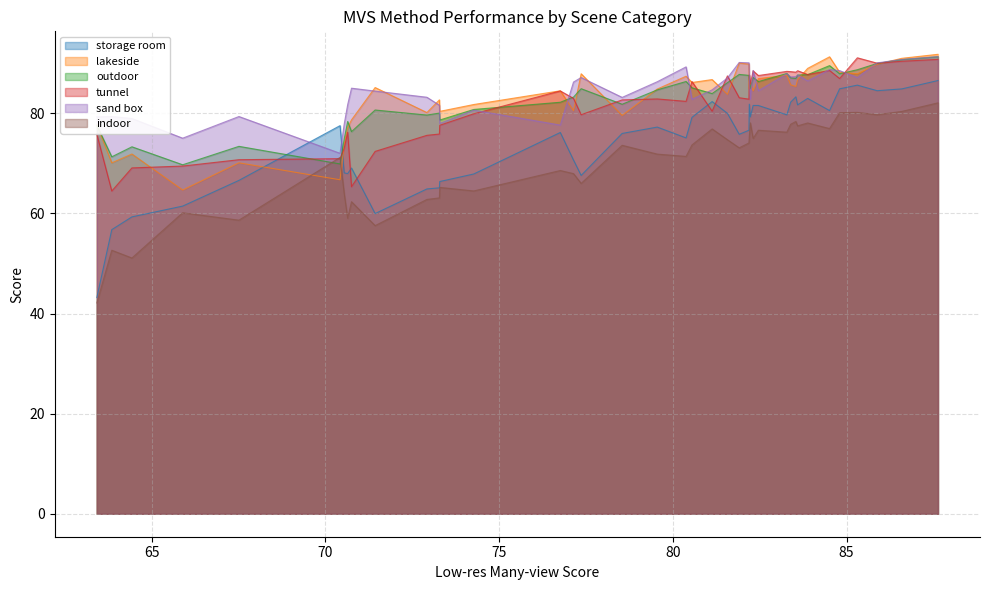

How many interior local peaks does the sand box series have?

11